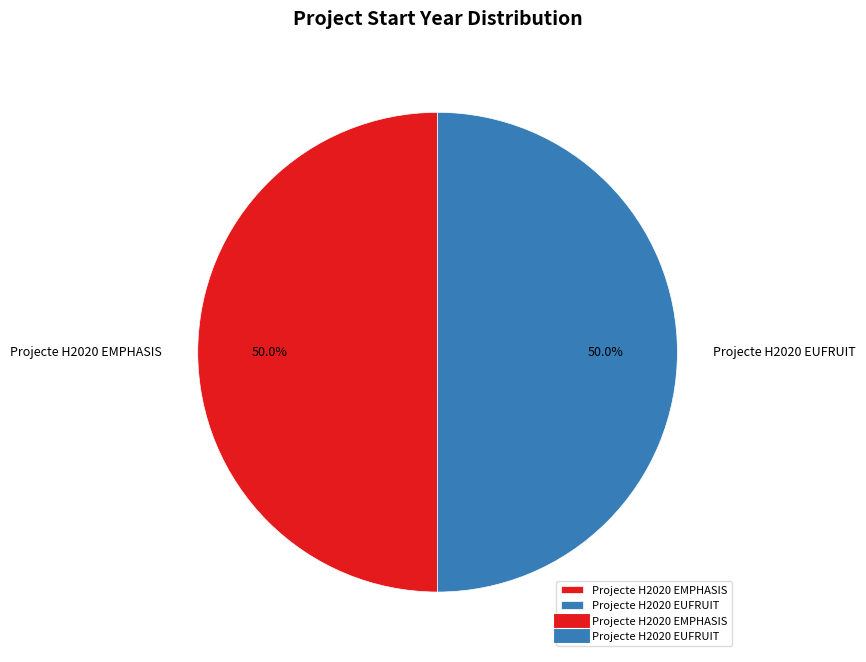

What is the ratio of the value at Projecte H2020 EUFRUIT to the value at Projecte H2020 EMPHASIS?

1.0